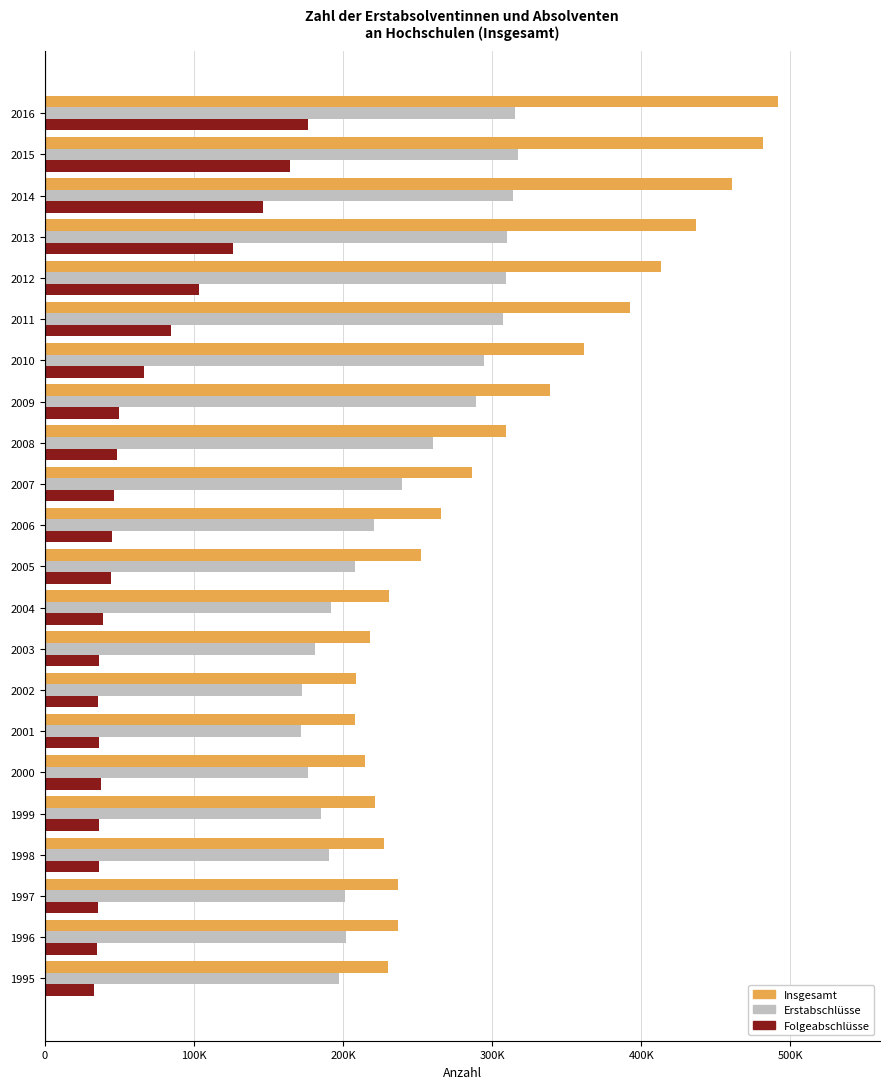

What are all the series names shown in the legend?

Insgesamt, Erstabschlüsse, Folgeabschlüsse